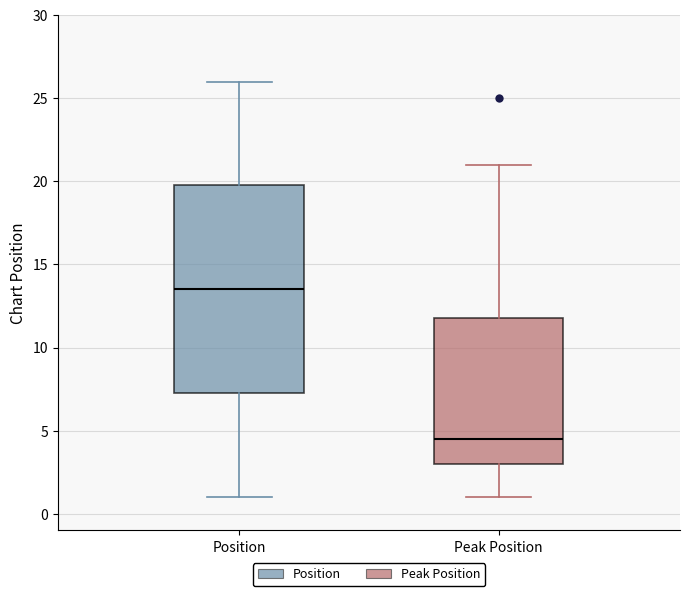

Reading left to right, transcribe this box plot: for each box, give where its median line is, the range the box spans, and where its two whiskers end, as read against the y-axis. The values are not printed on the chart, so give them approximately, as read against the axis.

Position: median 13.5, box 7.5 to 20.0, whiskers 1.0 to 26.0
Peak Position: median 4.5, box 3.0 to 12.0, whiskers 1.0 to 21.0